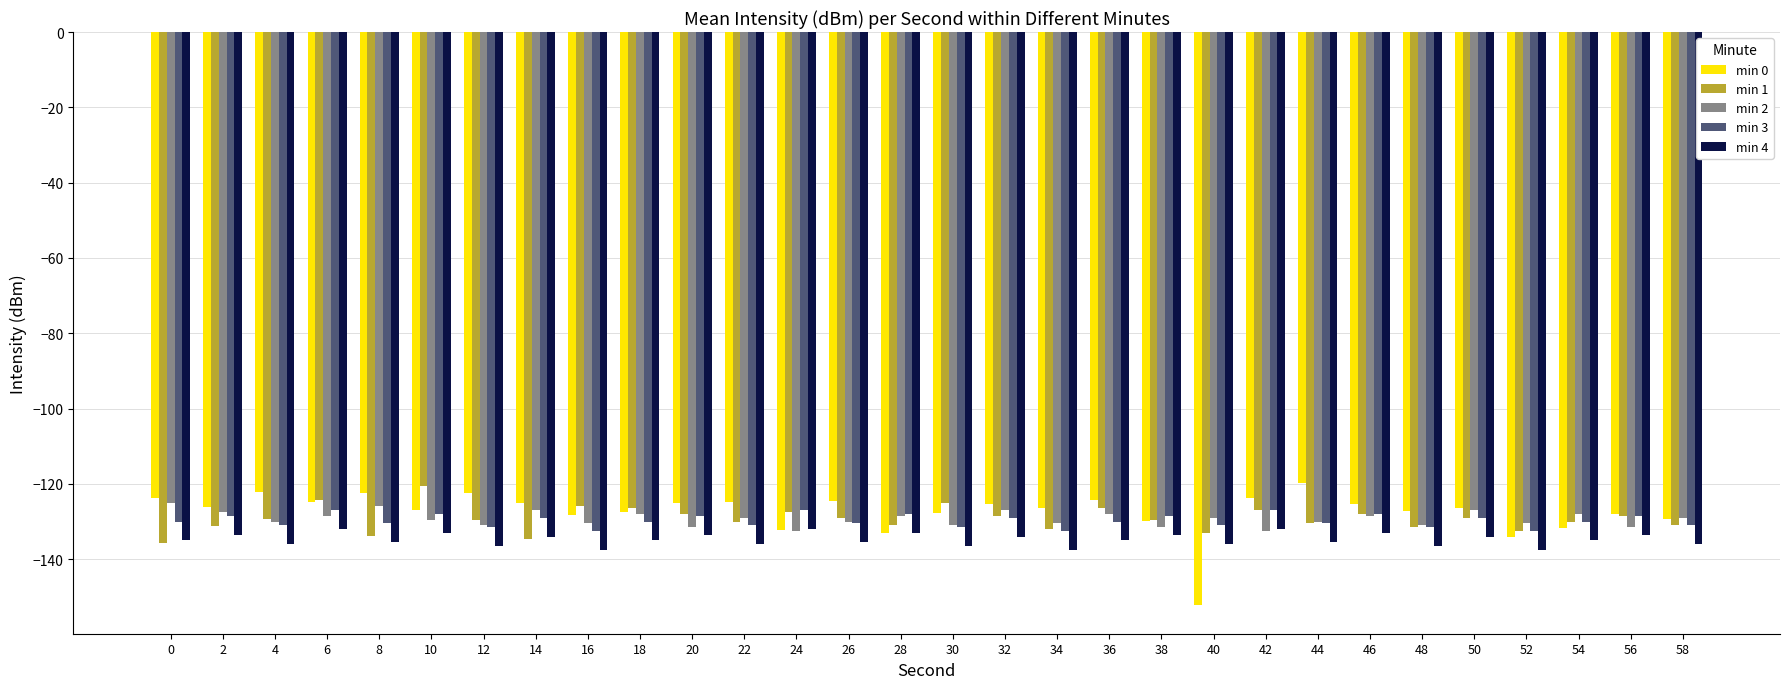

How many bars are there in total?

150